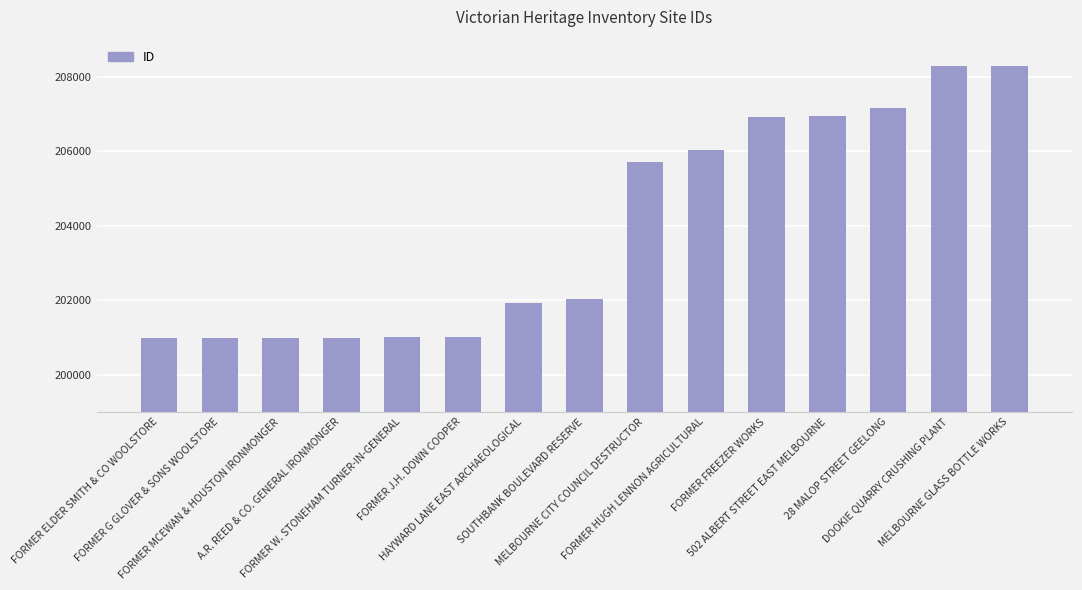

Does the chart contain stacked bars?

No